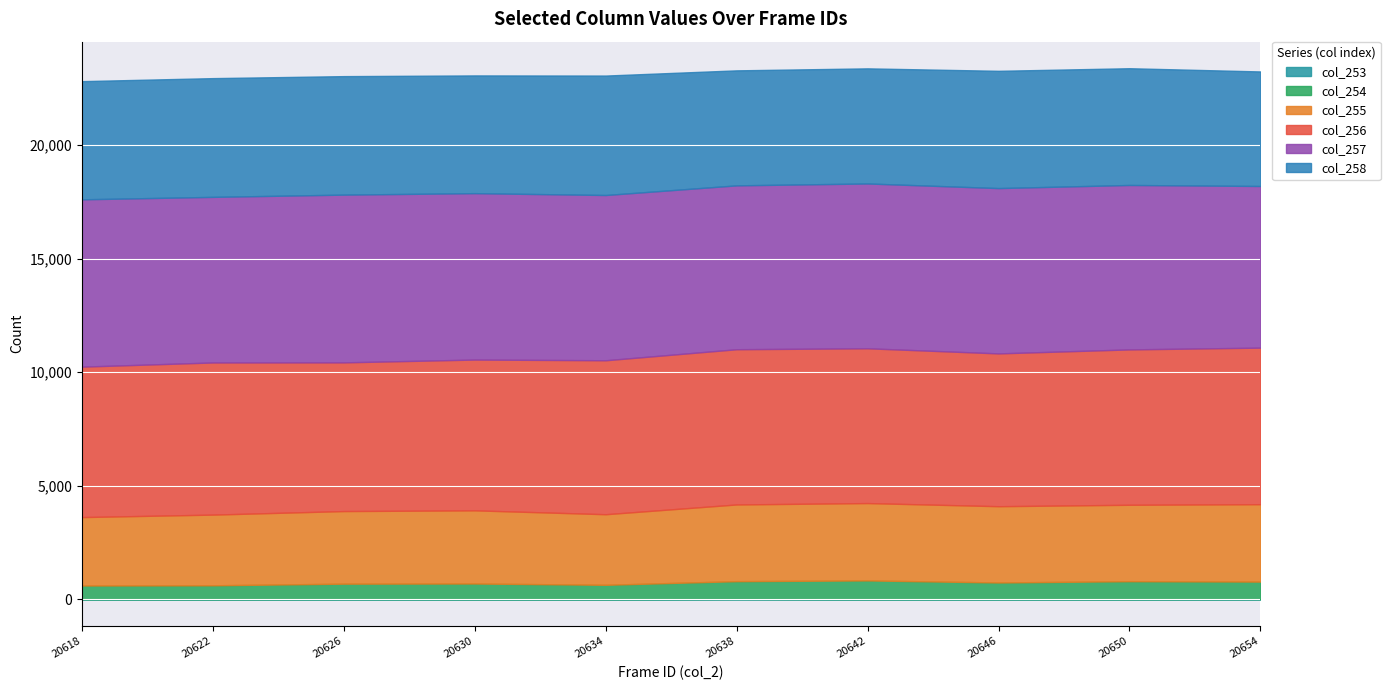

How many data points in col_254 are less than 738?

5